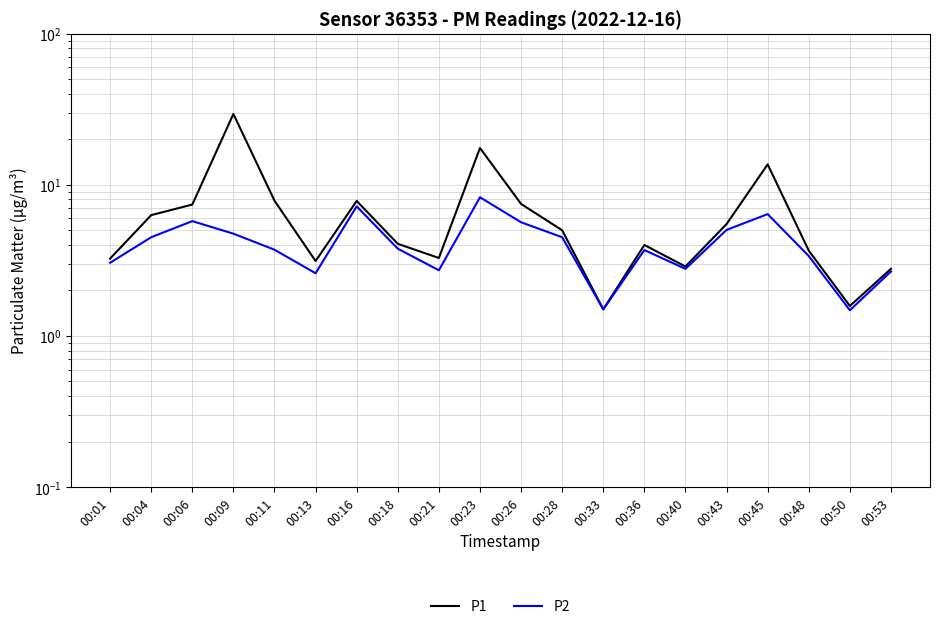

What is the highest value of the P1 series?

29.4